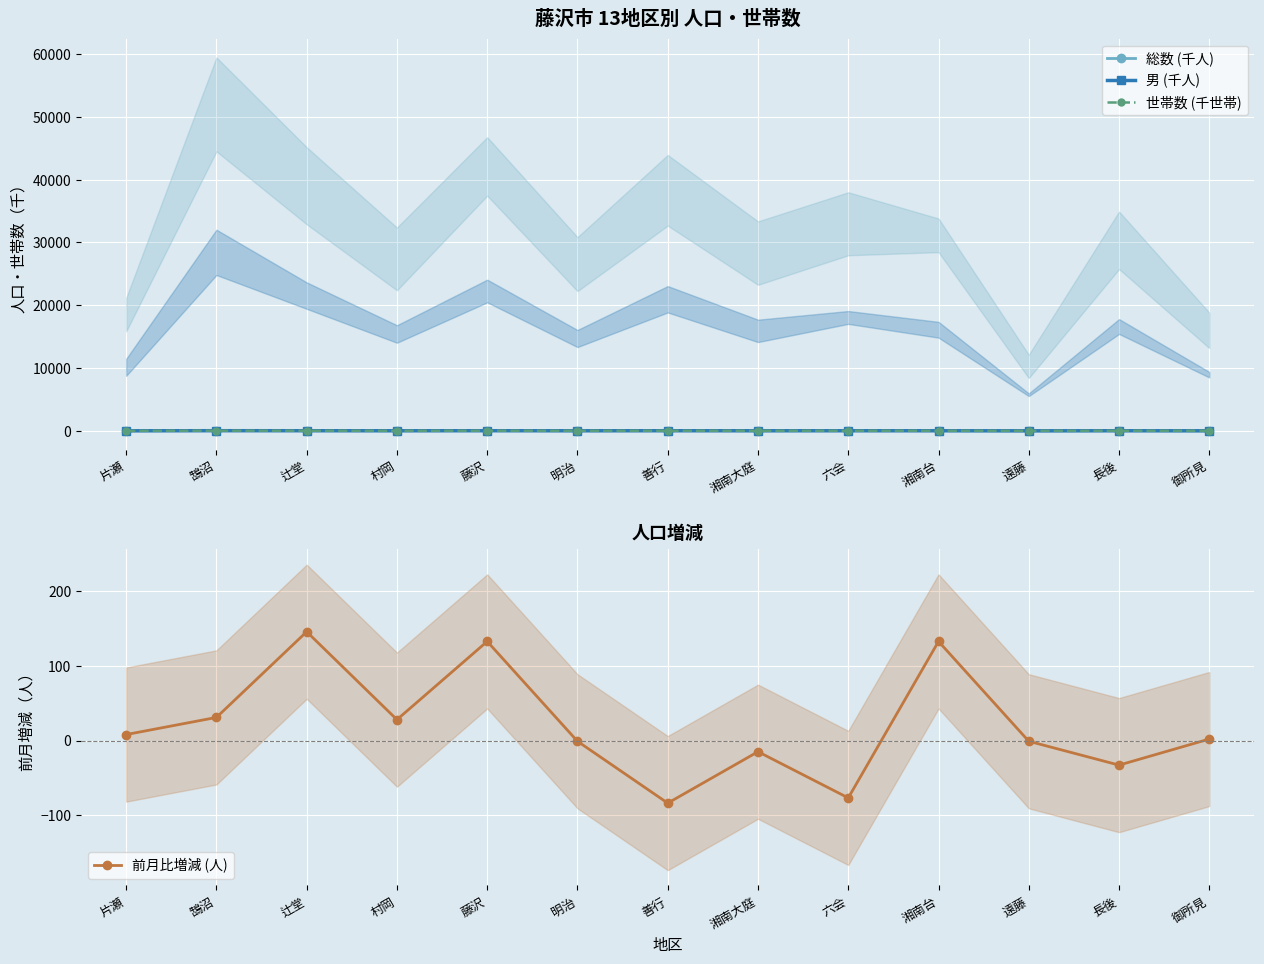

Reading left to right, what are all the values shown in this chart?

総数 (千人): 片瀬=20.1	鵠沼=56.6	辻堂=43.0	村岡=30.8	藤沢=44.5	明治=29.4	善行=41.8	湘南大庭=31.8	六会=36.2	湘南台=32.2	遠藤=11.5	長後=33.3	御所見=17.9
男 (千人): 片瀬=9.5	鵠沼=27.0	辻堂=21.1	村岡=15.3	藤沢=22.2	明治=14.5	善行=20.5	湘南大庭=15.4	六会=18.5	湘南台=16.1	遠藤=6.0	長後=16.8	御所見=9.2
世帯数 (千世帯): 片瀬=8.8	鵠沼=24.7	辻堂=18.3	村岡=12.4	藤沢=20.8	明治=12.4	善行=18.2	湘南大庭=12.9	六会=15.5	湘南台=15.8	遠藤=4.7	長後=14.3	御所見=7.3
前月比増減 (人): 片瀬=8.0	鵠沼=31.0	辻堂=146.0	村岡=28.0	藤沢=133.0	明治=-1.0	善行=-84.0	湘南大庭=-15.0	六会=-77.0	湘南台=133.0	遠藤=-1.0	長後=-33.0	御所見=2.0